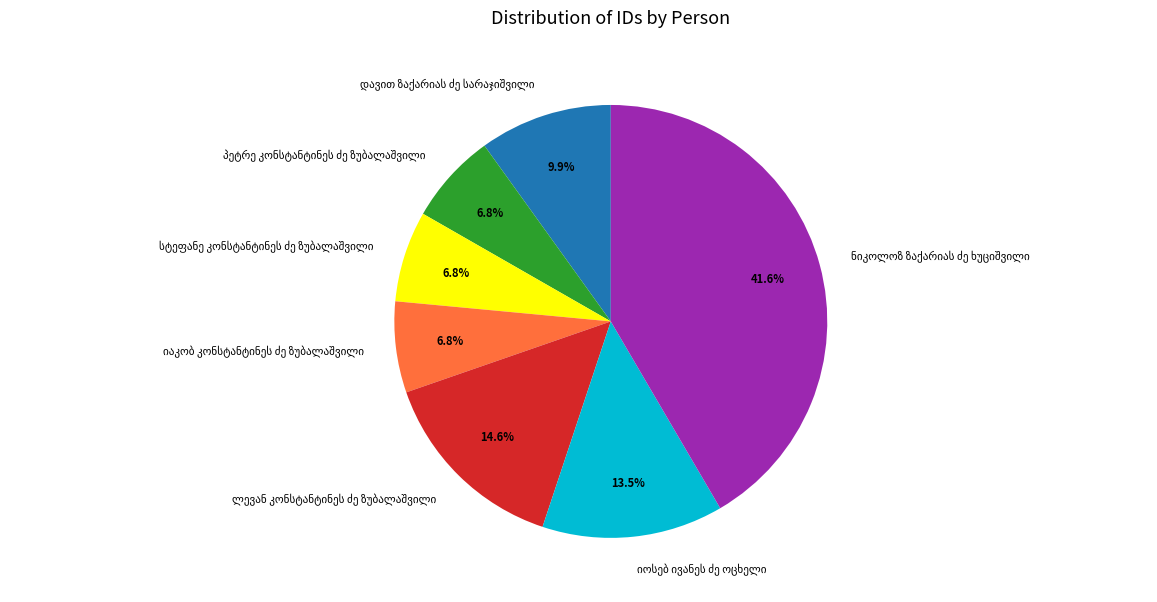

Is there a majority slice in this chart?

No